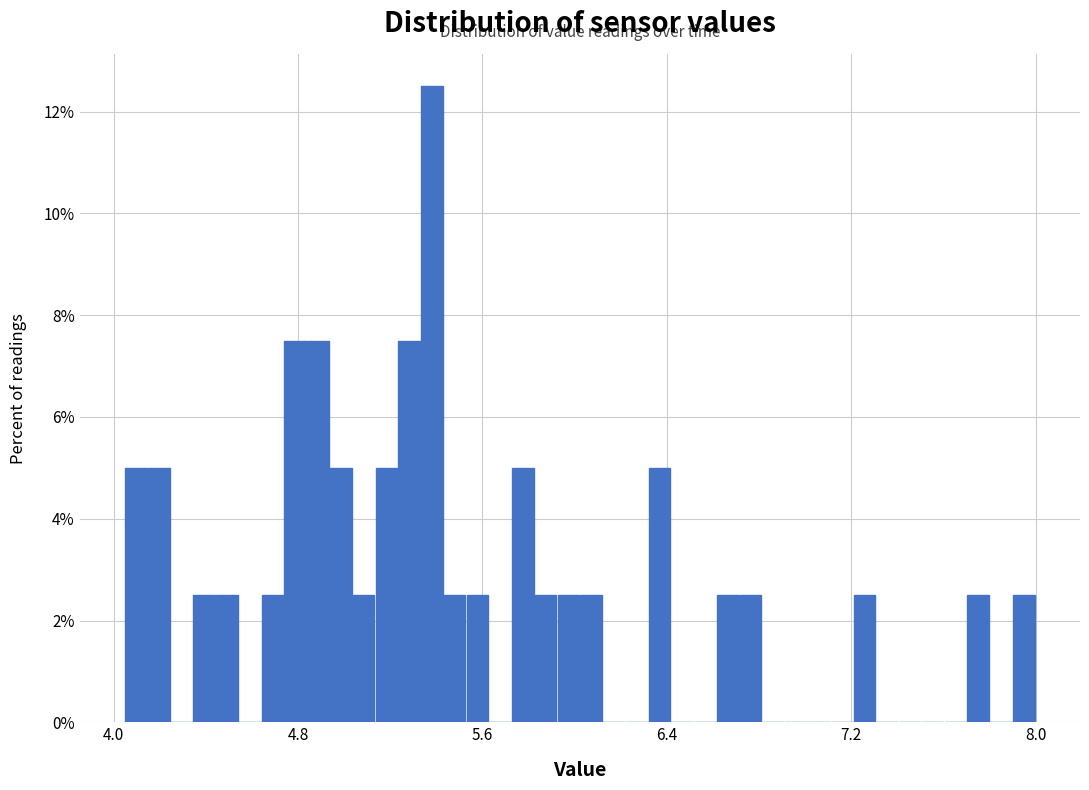

Read against the x-axis, roughly where is the centre of the tallest bar?

5.4